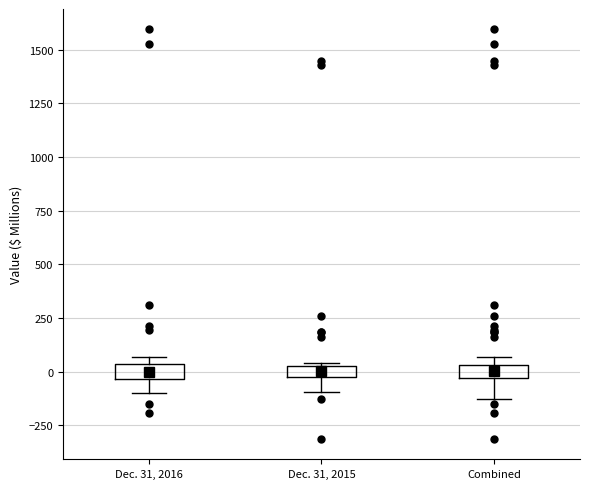

Where does the median line of the box for Dec. 31, 2016 sit on the y-axis? The values are not printed on the chart, so give them approximately, as read against the axis.

0